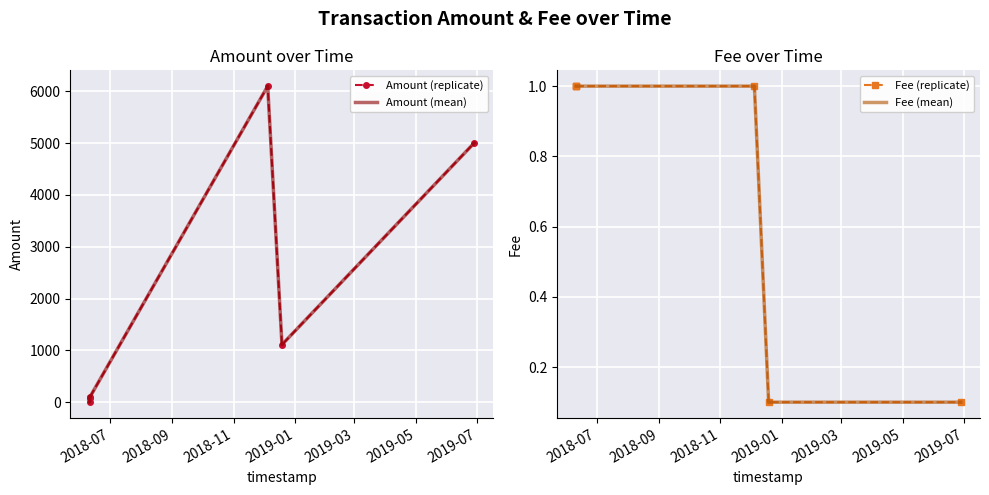

At how many categories does at least one series exceed 4351?

2